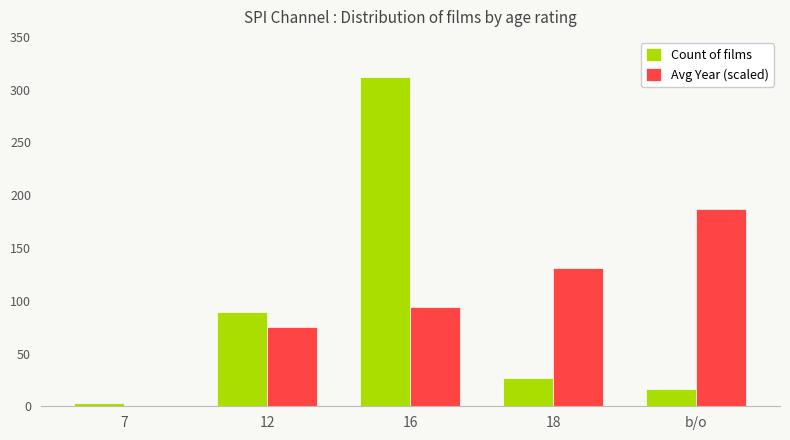

Which category has the highest value in the Avg Year (scaled) series?

b/o